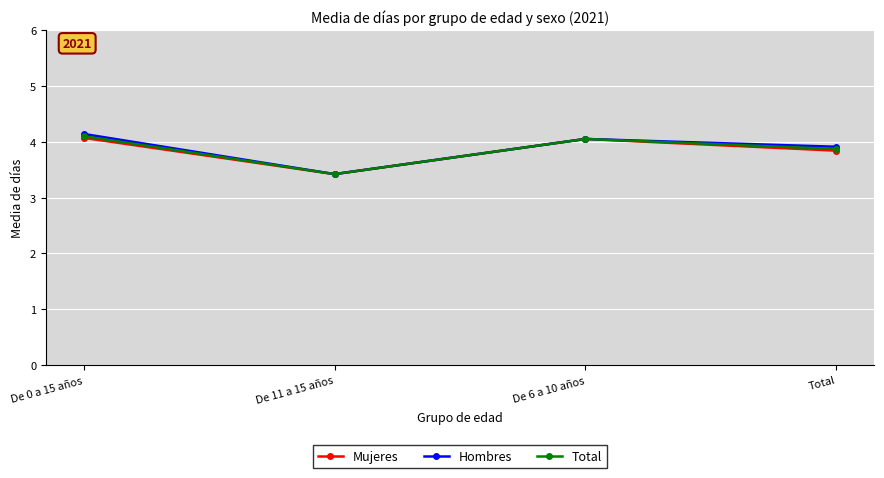

What is the total value across all series at Total?

11.6